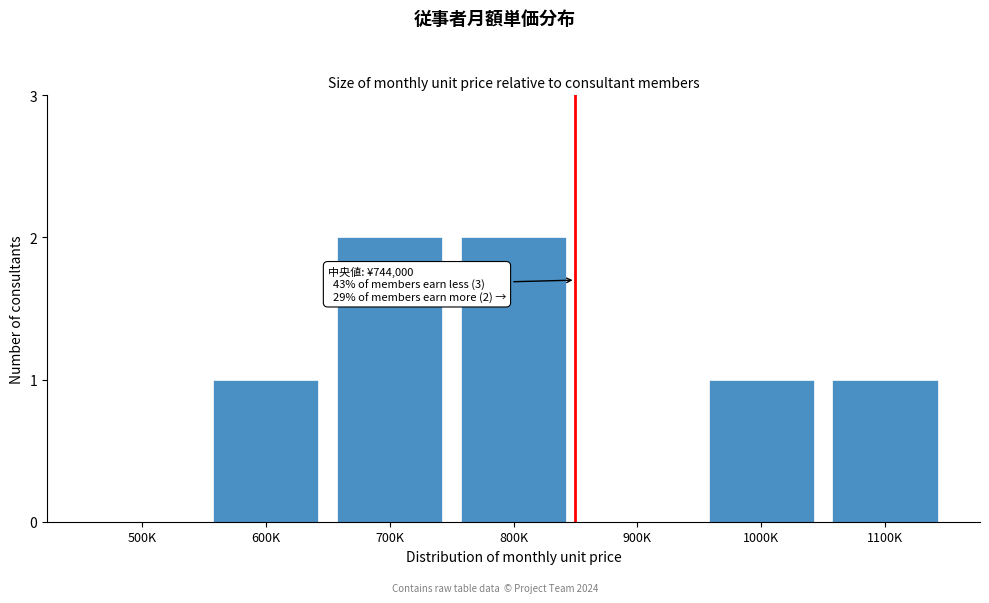

Reading left to right, what are all the values shown in this chart?

500K=0	600K=1	700K=2	800K=2	900K=0	1000K=1	1100K=1